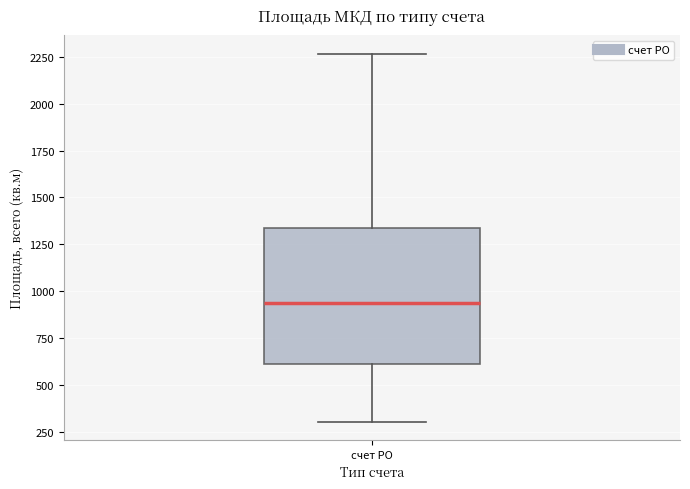

Where does the lower whisker of the box for счет РО end on the y-axis? The values are not printed on the chart, so give them approximately, as read against the axis.

300